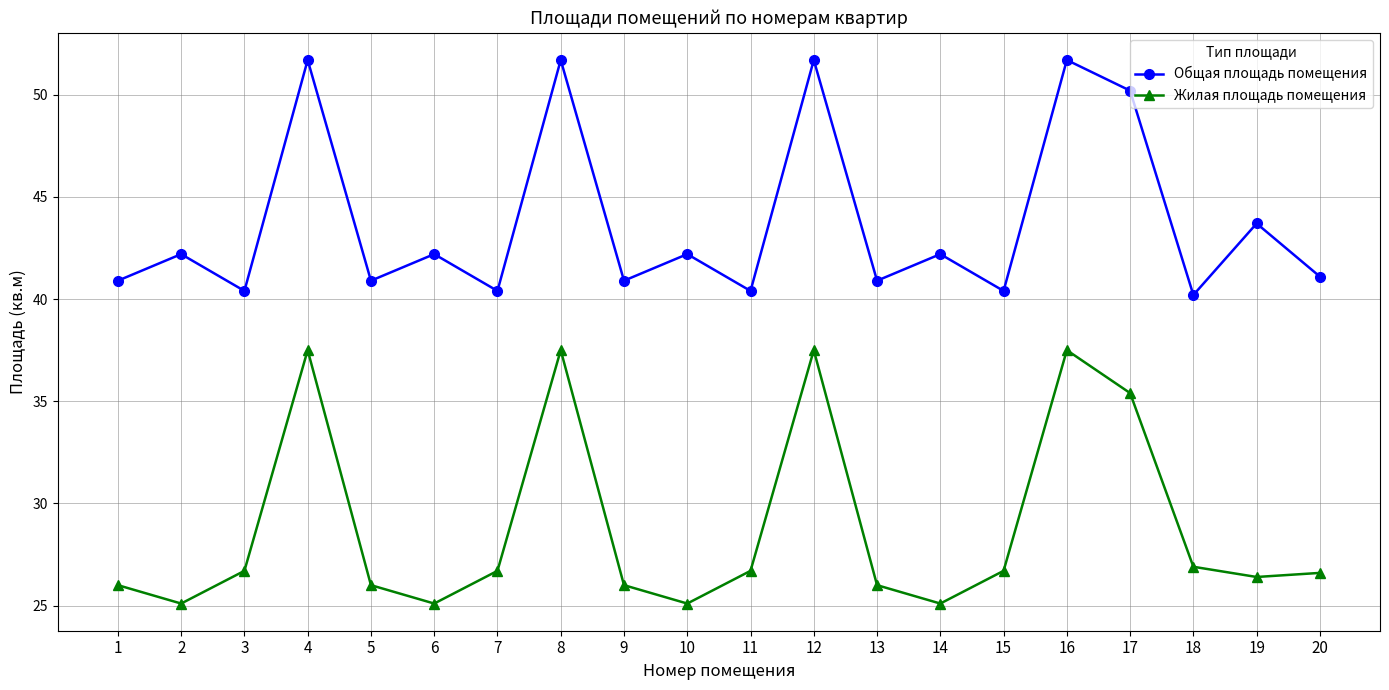

At which label is Общая площадь помещения closest to 45?

19